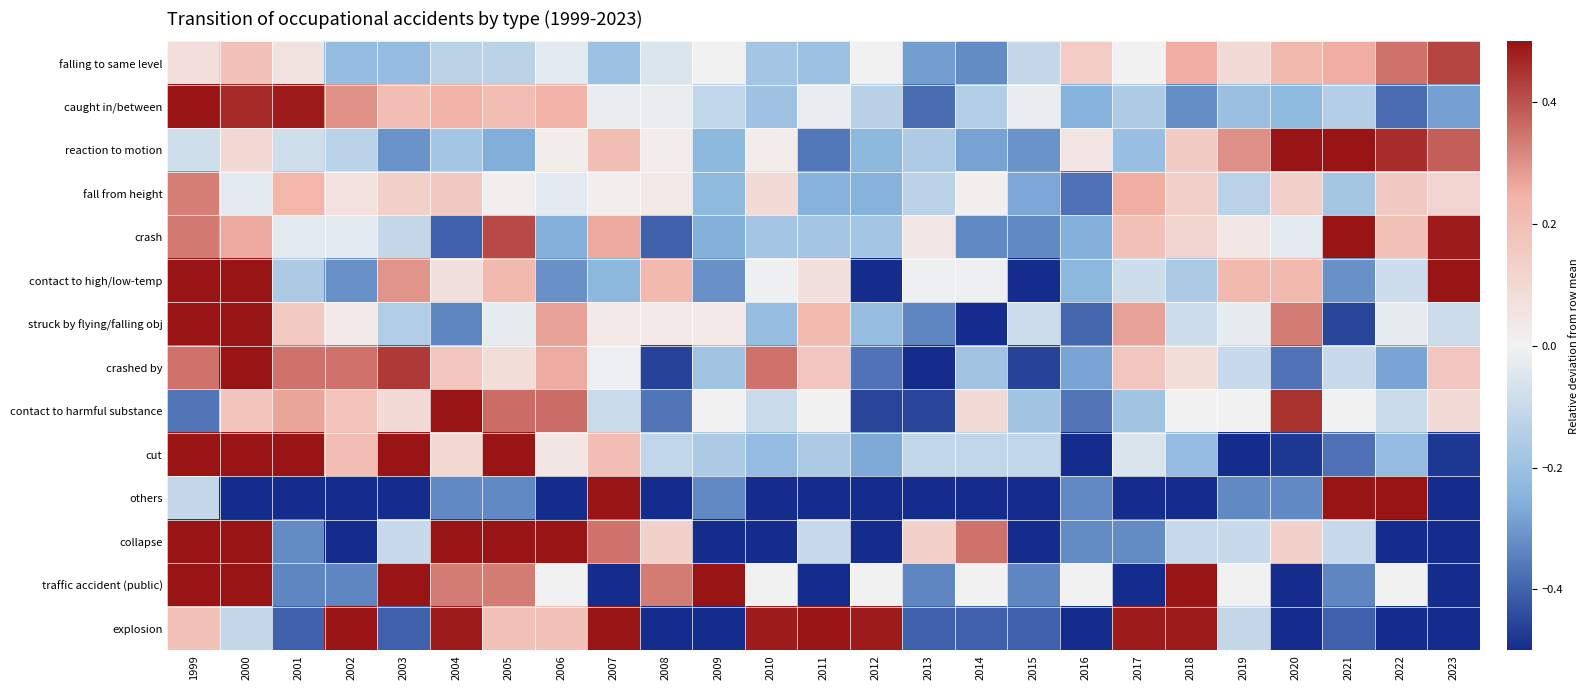

How many distinct data groups are displayed?

14